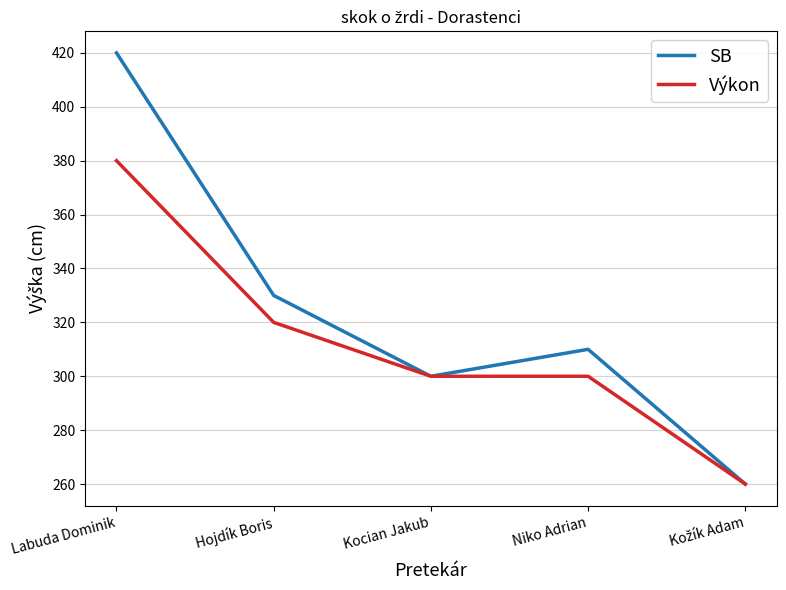

At which category is the sum across all series the highest?

Labuda Dominik